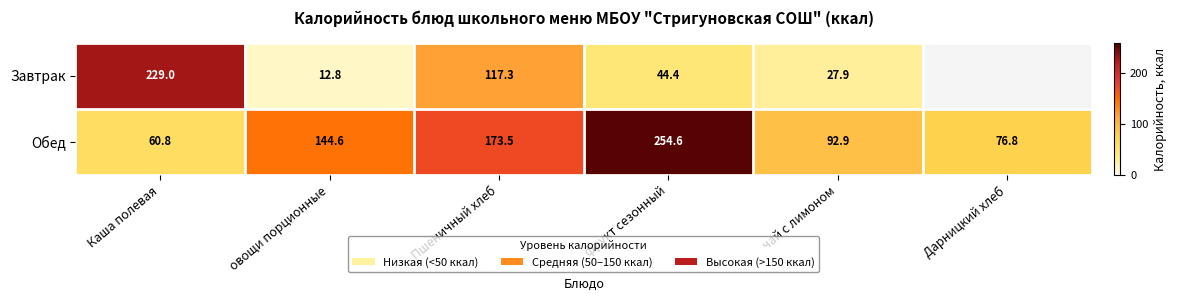

What is the difference between the Обед values at фрукт сезонный and чай с лимоном?

161.7